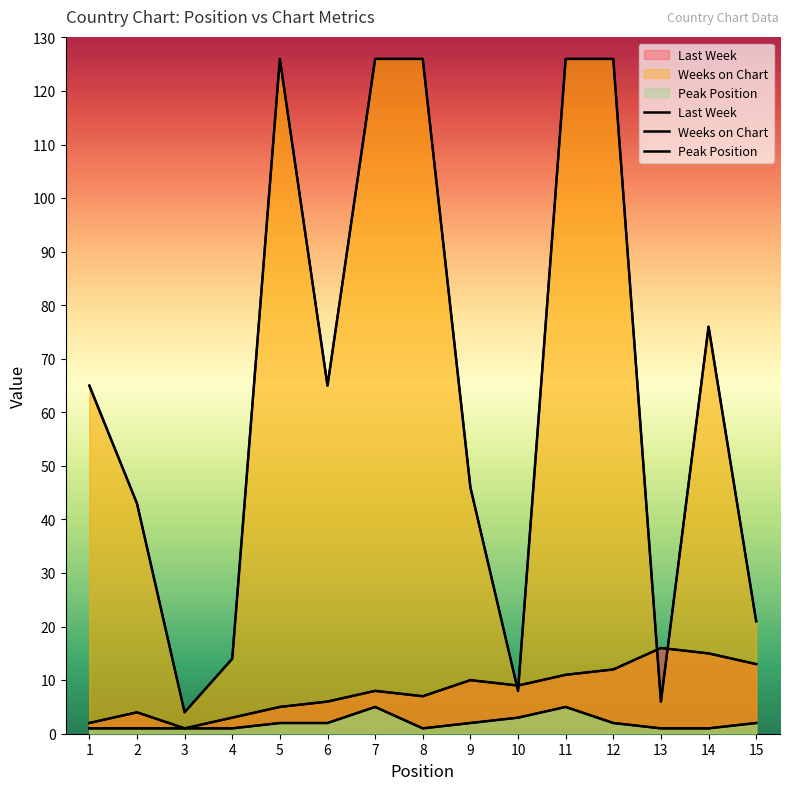

How many lines are shown in the chart?

3